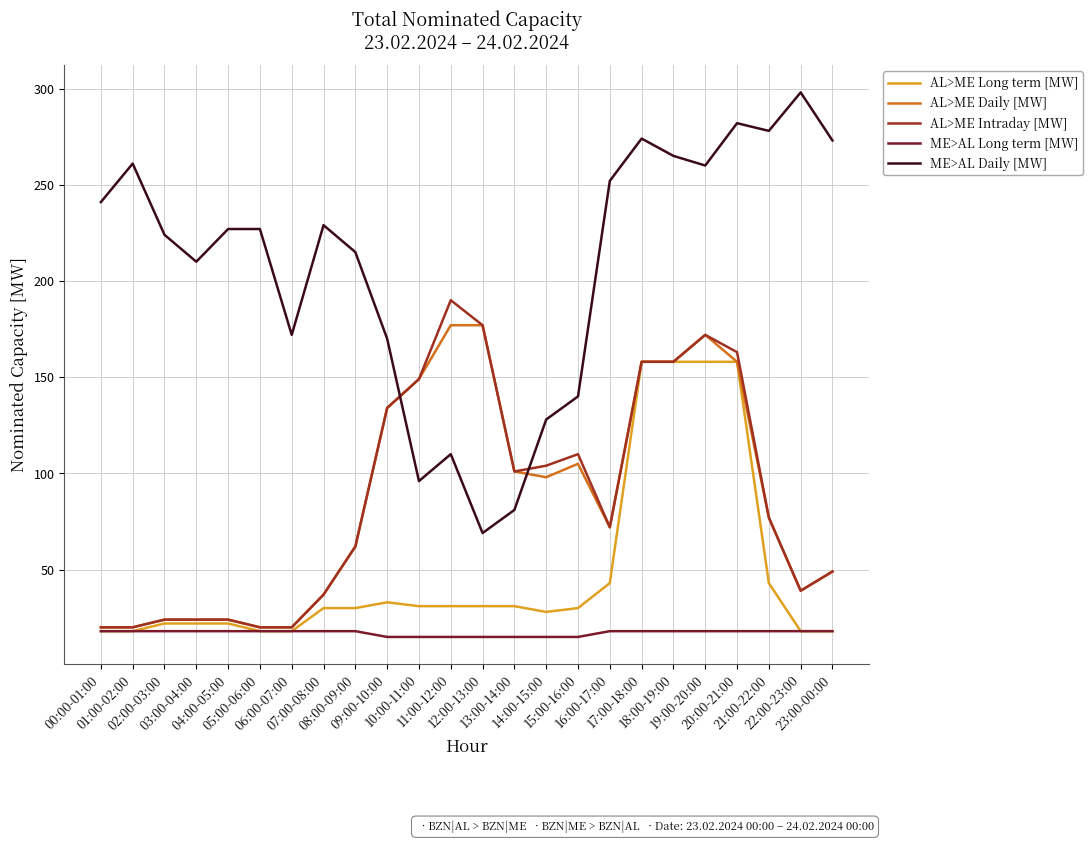

True or false: ME>AL Daily [MW] and AL>ME Intraday [MW] cross at least once.

True